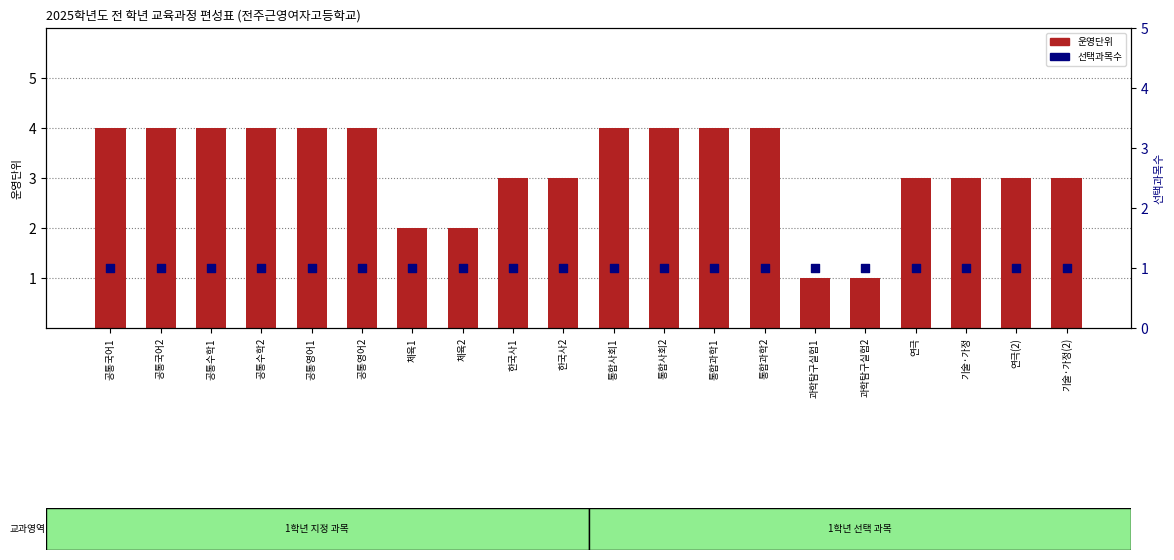

Which series contains the lowest Y value?

운영단위